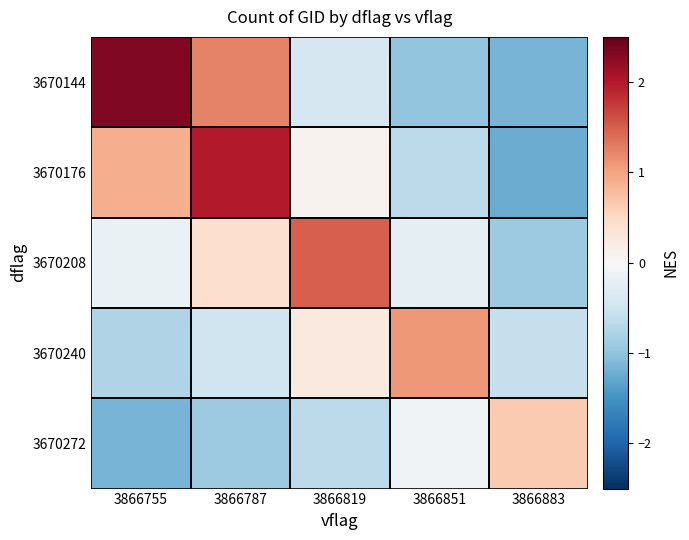

What is the smallest value displayed?

-1.2